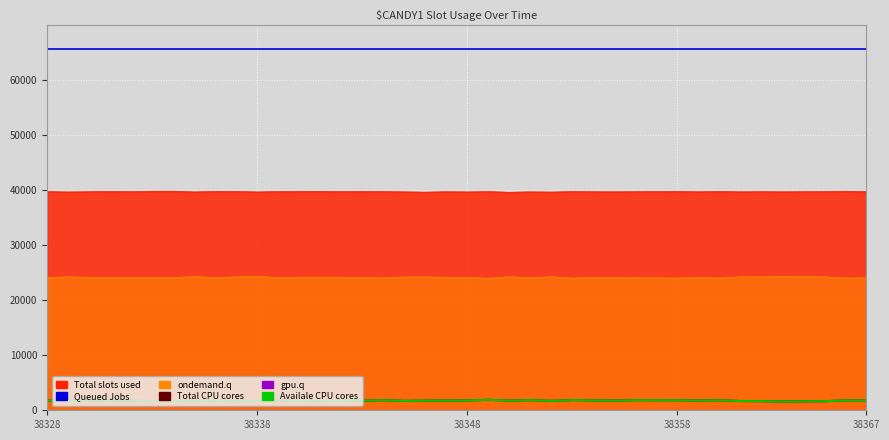

In Total CPU cores, how many points are lower than both neighbors (excluding endpoints)?

13